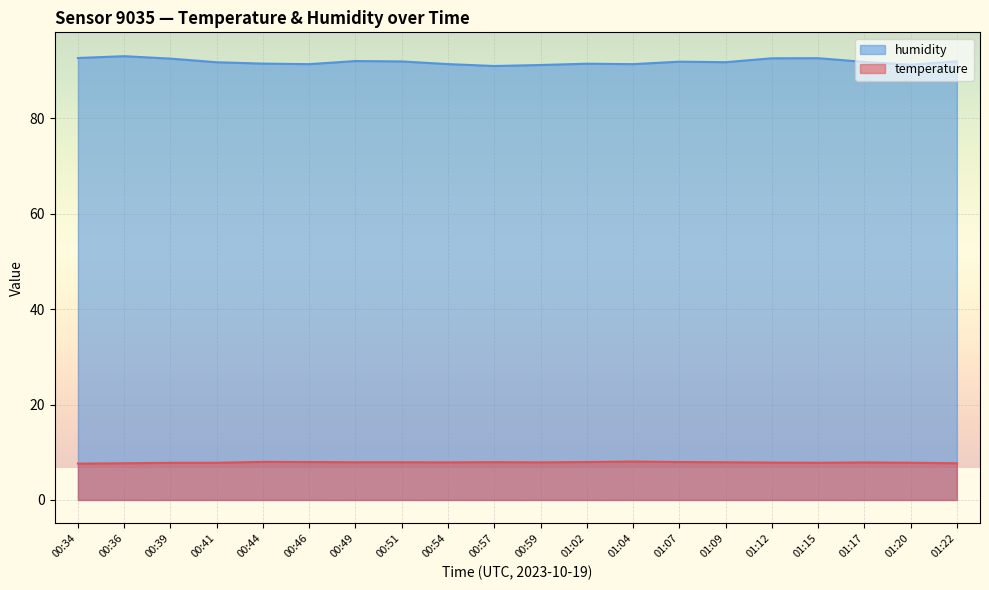

Which has a higher value, 00:59 or 00:57?

00:57